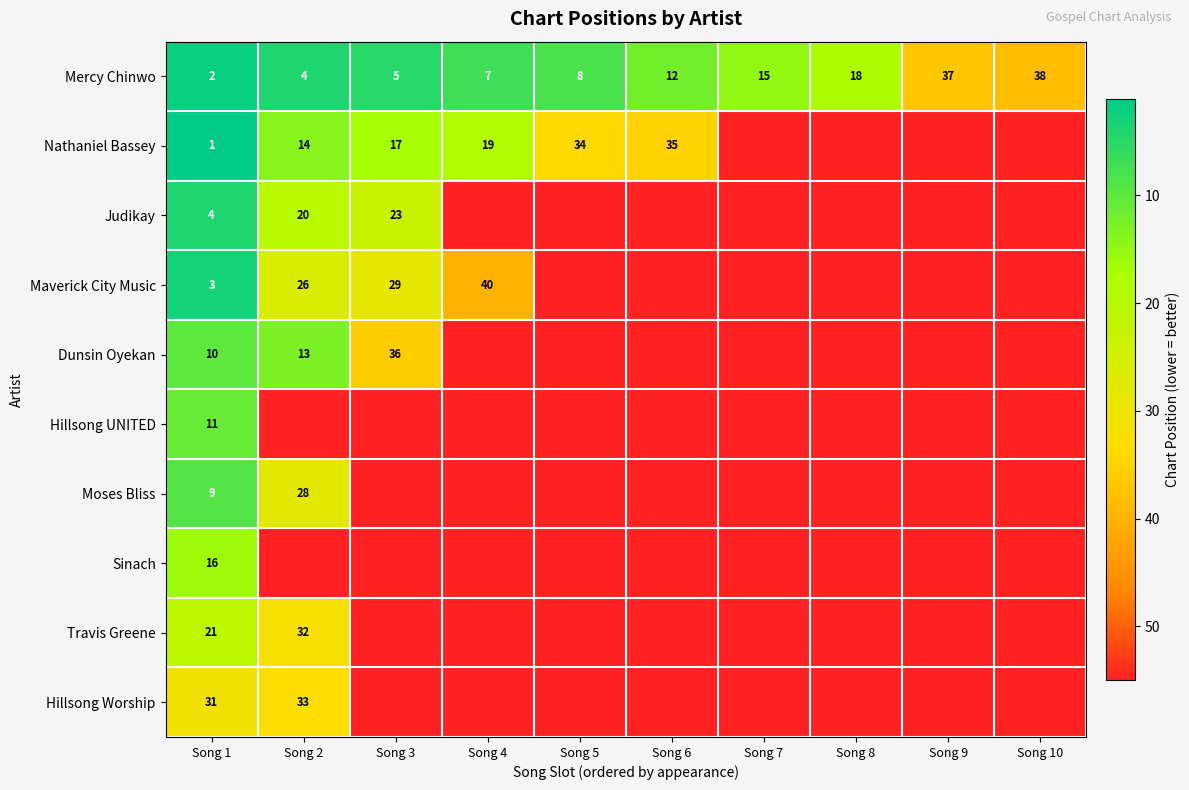

What value does the Mercy Chinwo series have at Song 7, to the nearest 5?

15